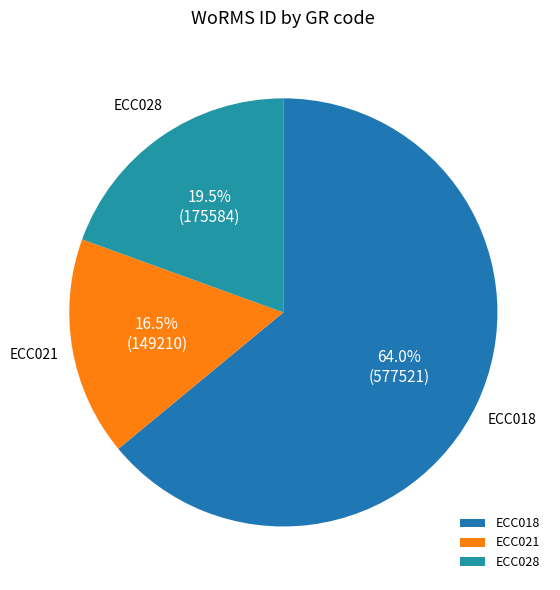

Which slice is the largest?

ECC018